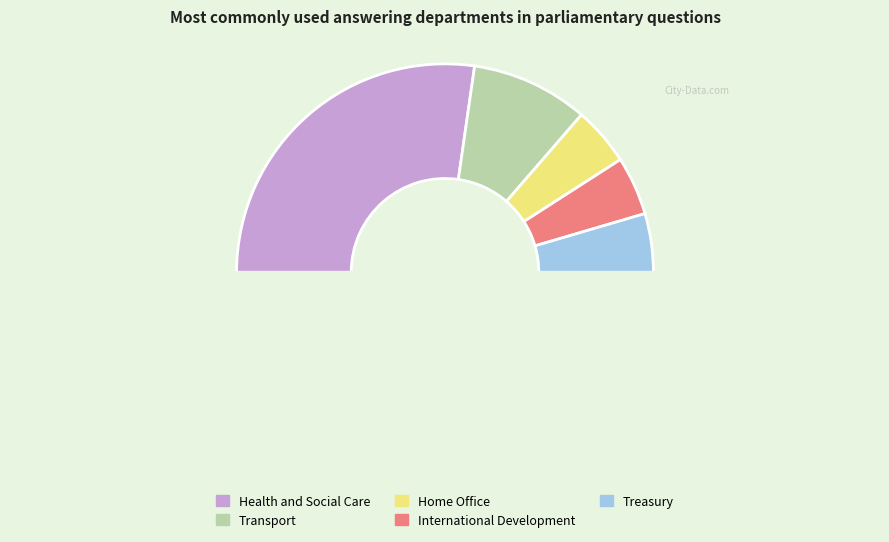

How many segments does this pie chart have?

6